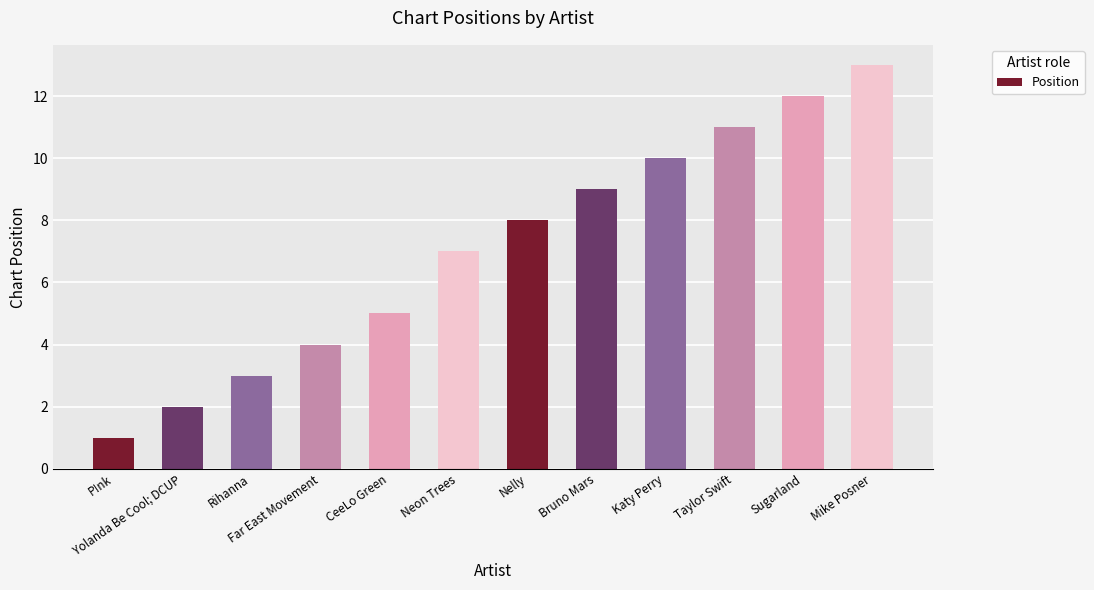

How many categories are shown in the chart?

12